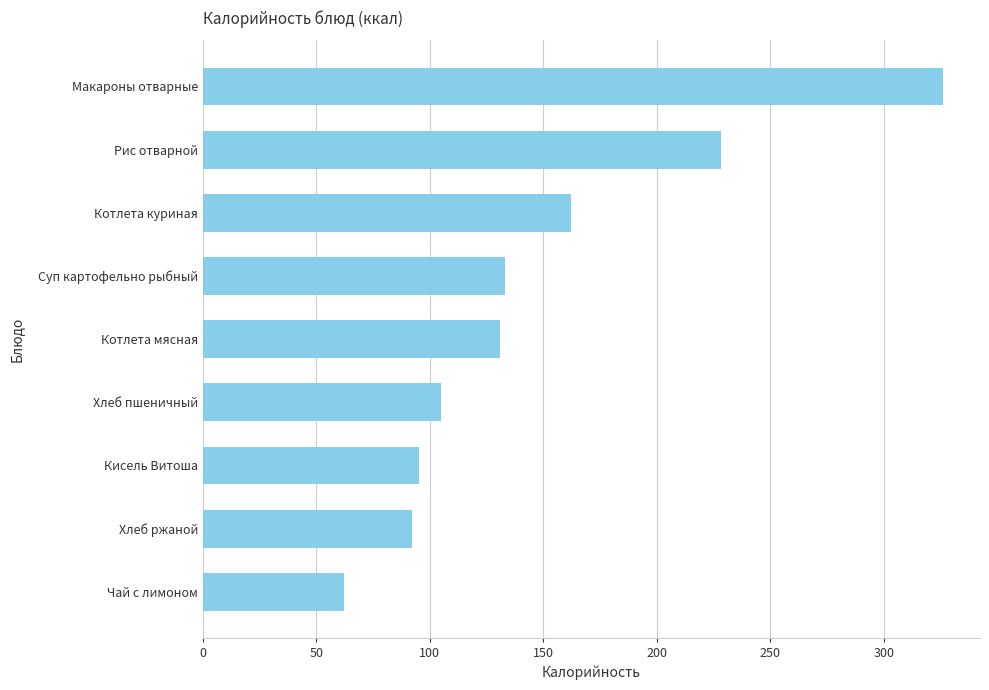

What is the change in value from Рис отварной to Макароны отварные?

+98